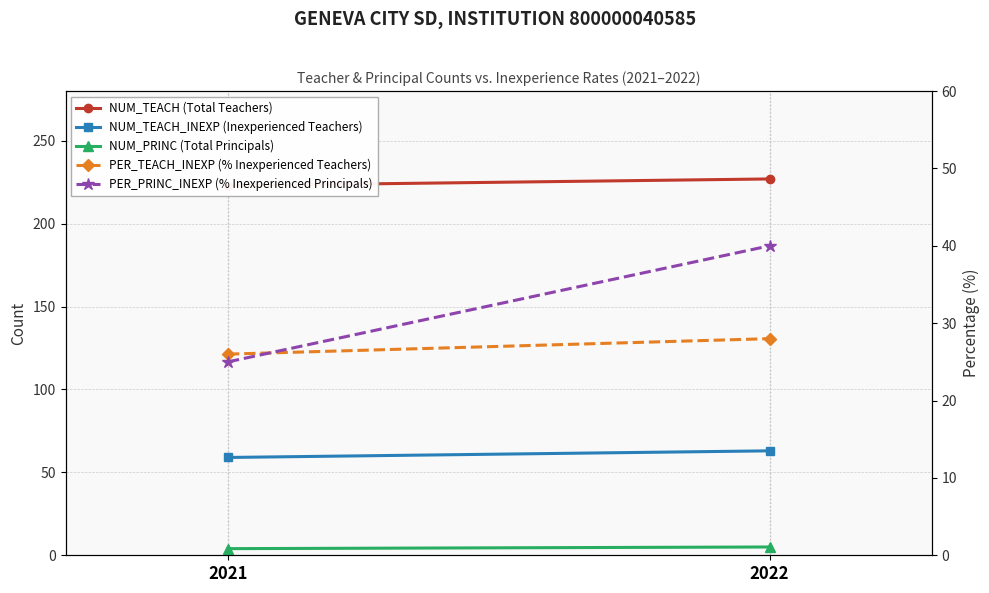

At which category is the sum across all series the highest?

2022